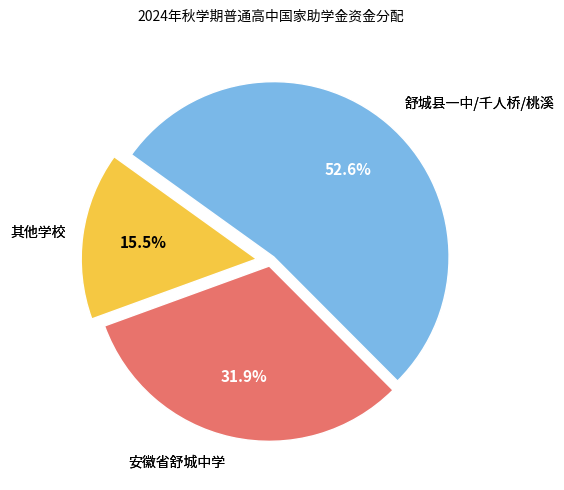

Does any single category account for the majority?

Yes